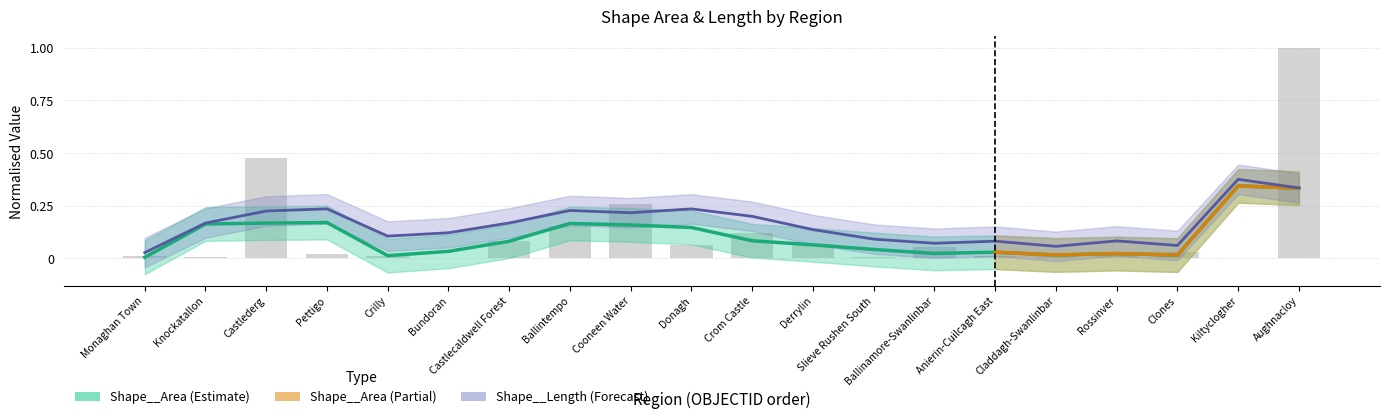

What is the value of the 11th bar from the left?

0.1